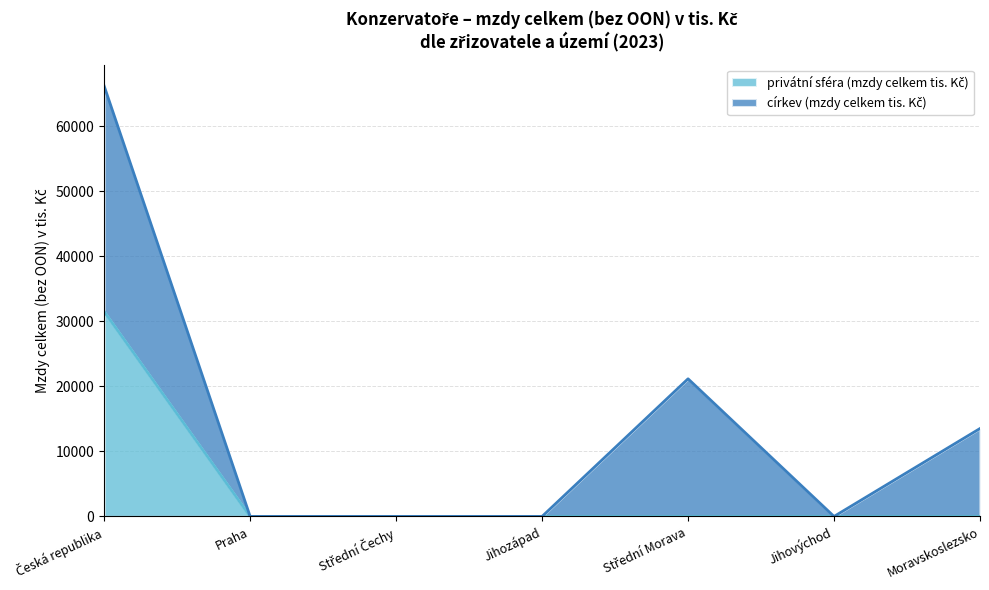

What is the difference between the values at Jihovýchod and Česká republika?

31482.8